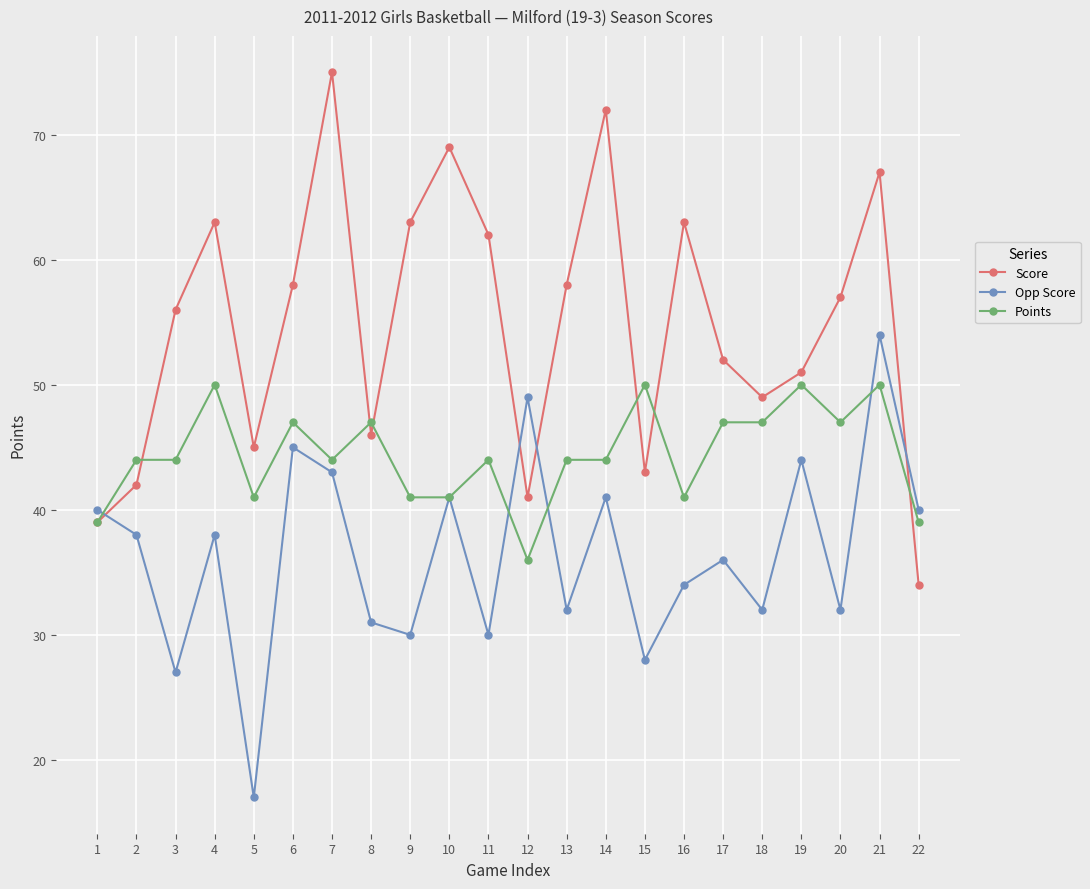

The value of Score at 14 is 72. True or false?

True